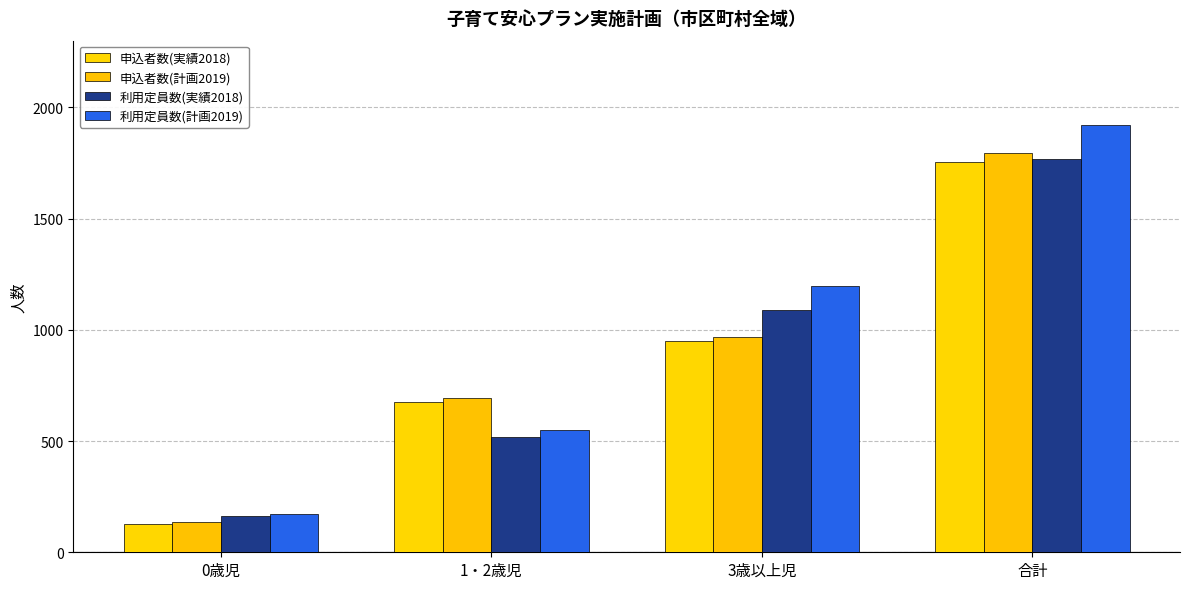

What is the sum of all 申込者数(計画2019) values?

3594